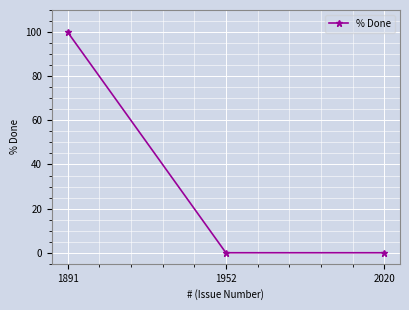

Reading right to left, extract all data points from this chart.

2020=0	1952=0	1891=100